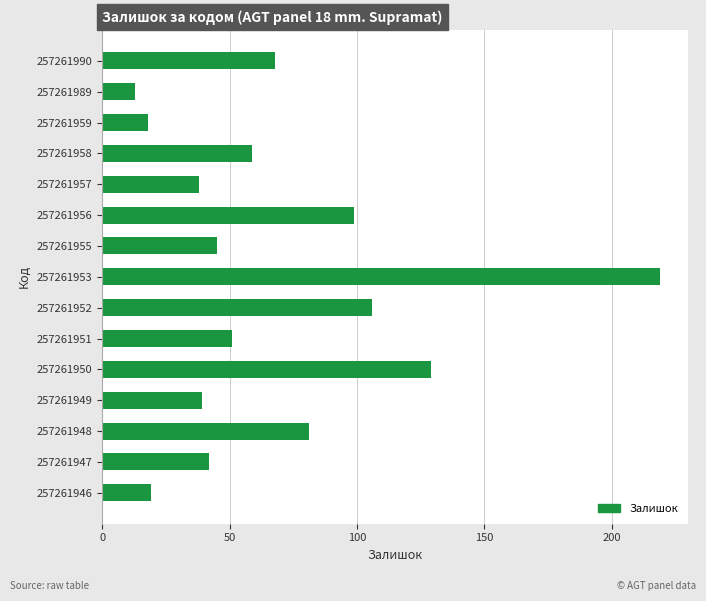

Is it true that the value at 257261953 is 219?

True